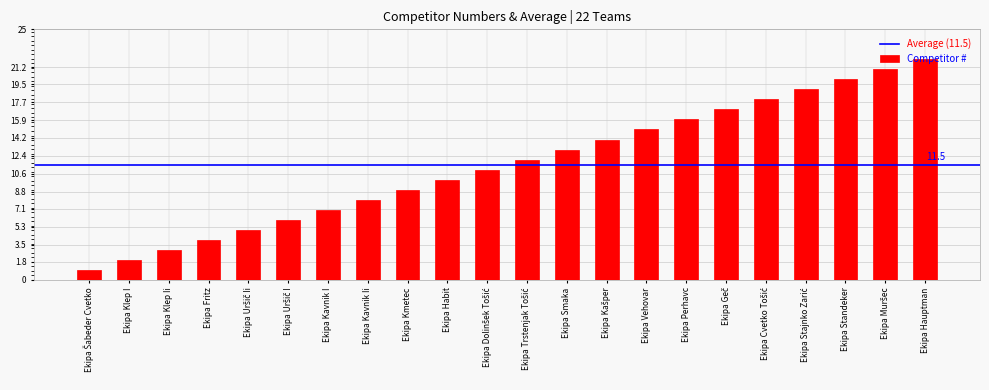

What is the label of the 8th bar from the left?

Ekipa Kavnik Ii